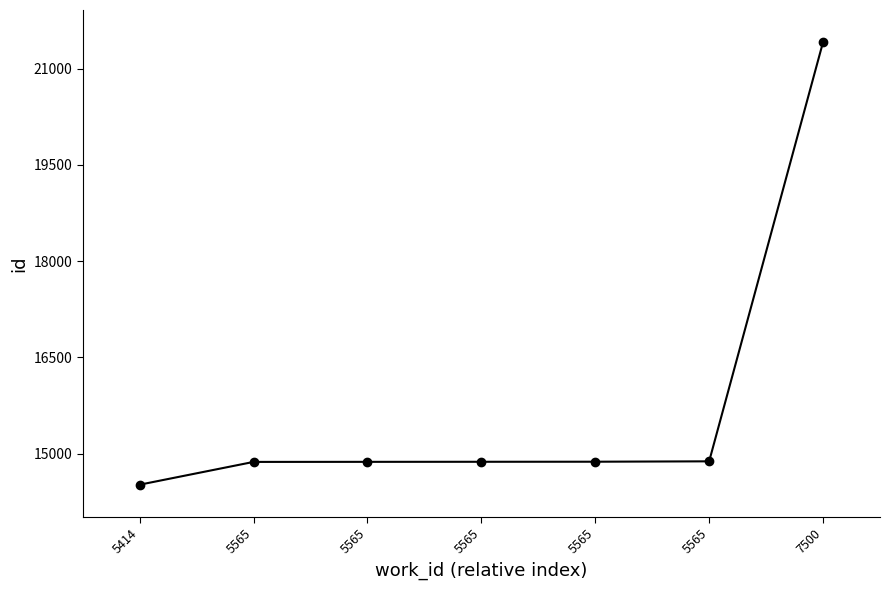

How many categories are shown in the chart?

7